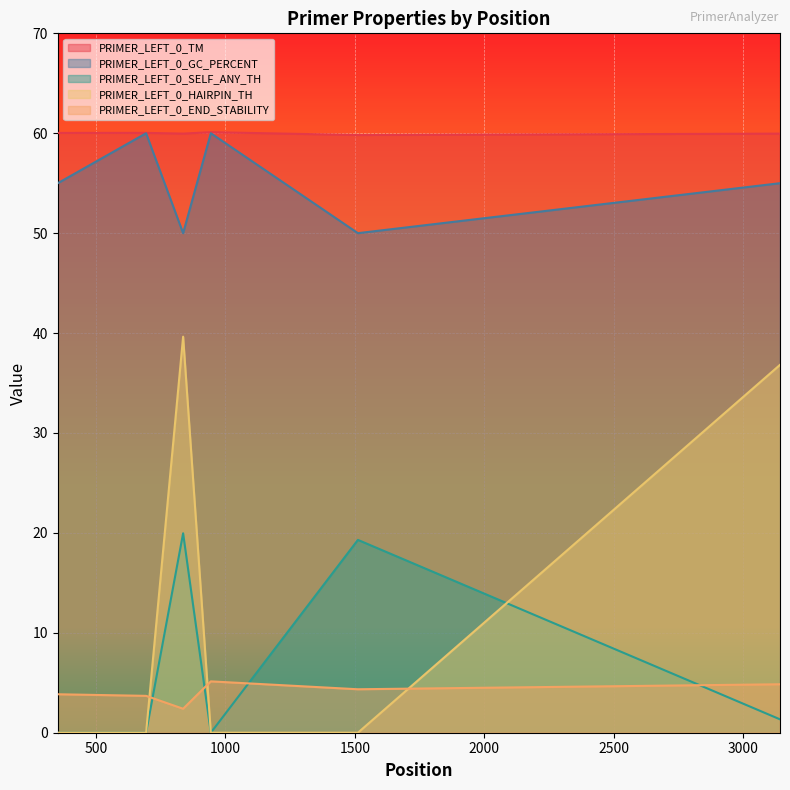

What is the difference between the PRIMER_LEFT_0_HAIRPIN_TH values at 694 and 837?

39.6